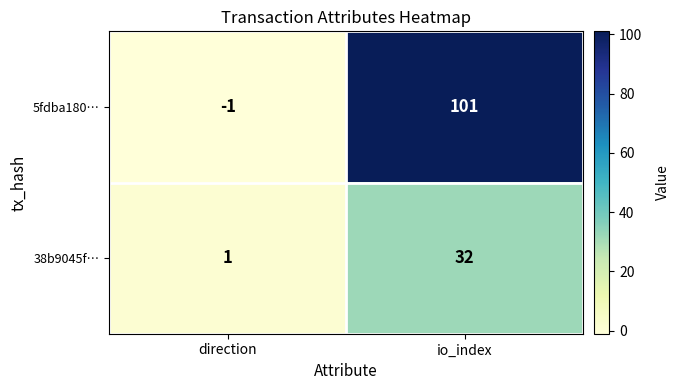

What is the difference between the maximum and minimum values in the 38b9045f… series?

31